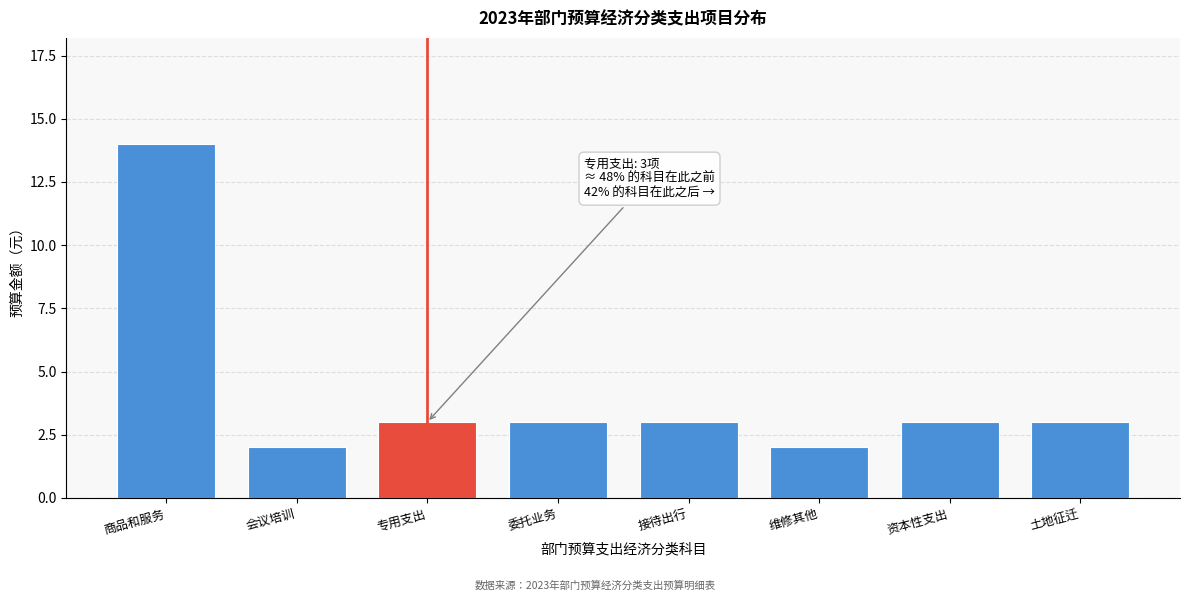

Reading left to right, extract all data points from this chart.

商品和服务=14	会议培训=2	专用支出=3	委托业务=3	接待出行=3	维修其他=2	资本性支出=3	土地征迁=3